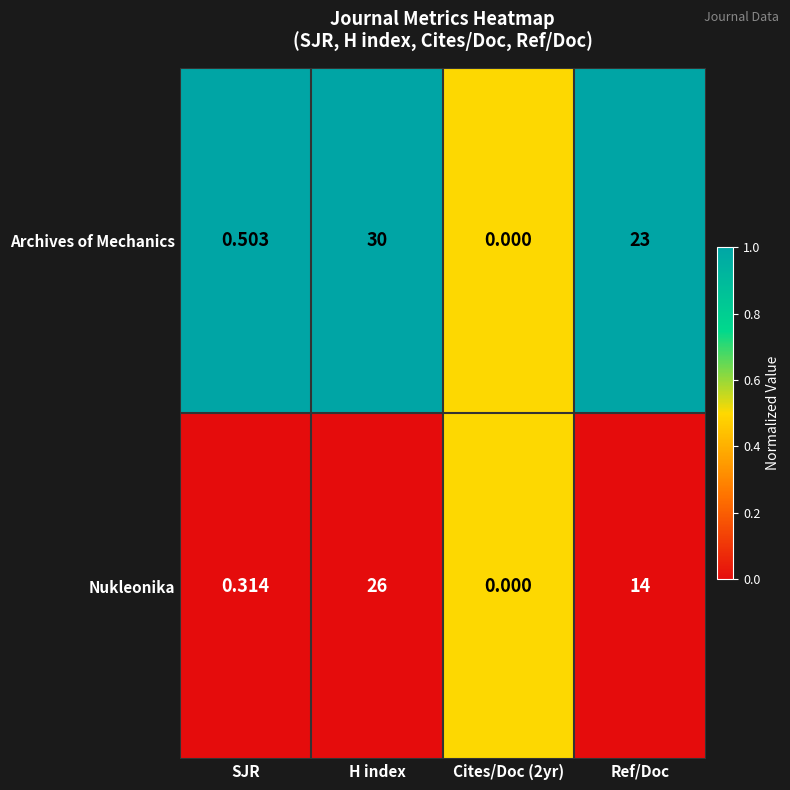

At which label is Archives of Mechanics closest to 15?

Ref/Doc